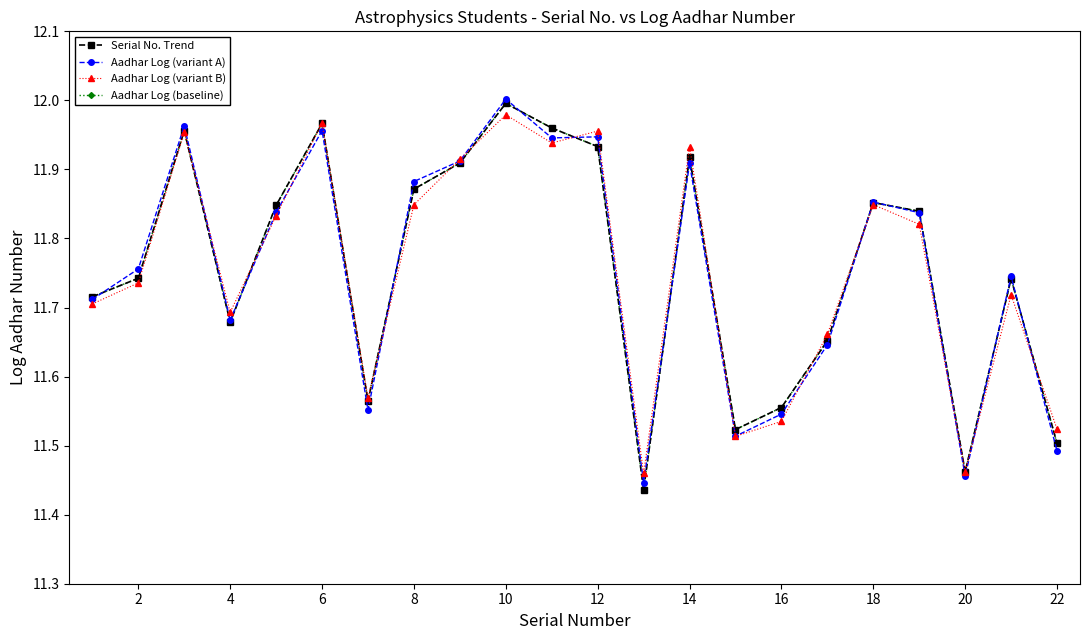

Does the chart have visible grid lines?

No